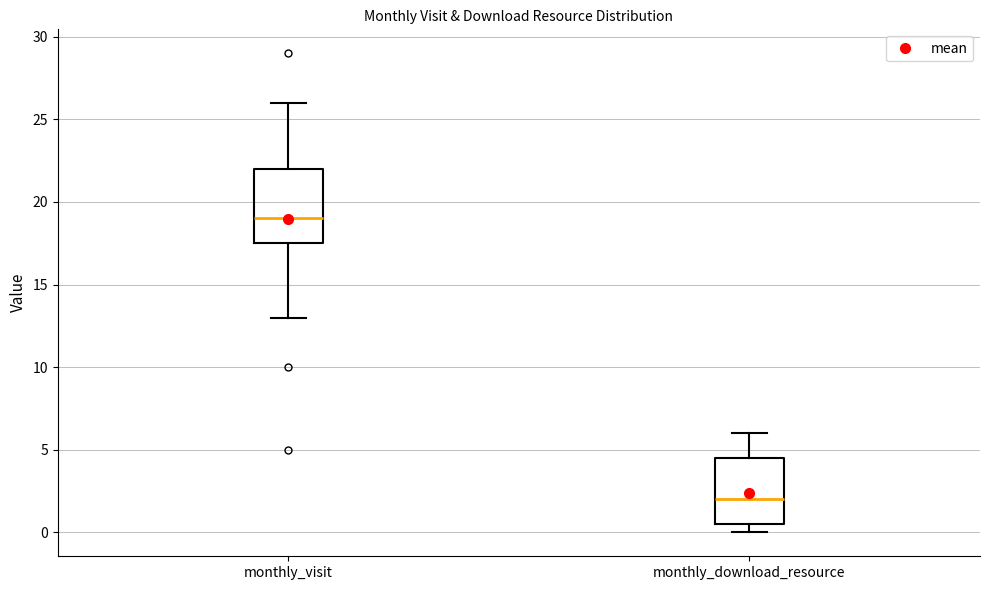

Where is the upper edge of the box for monthly_download_resource on the y-axis? The values are not printed on the chart, so give them approximately, as read against the axis.

4.5